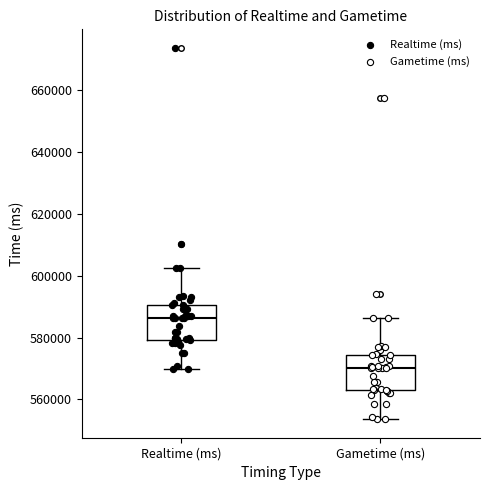

Which box has the highest median line?

Realtime (ms)